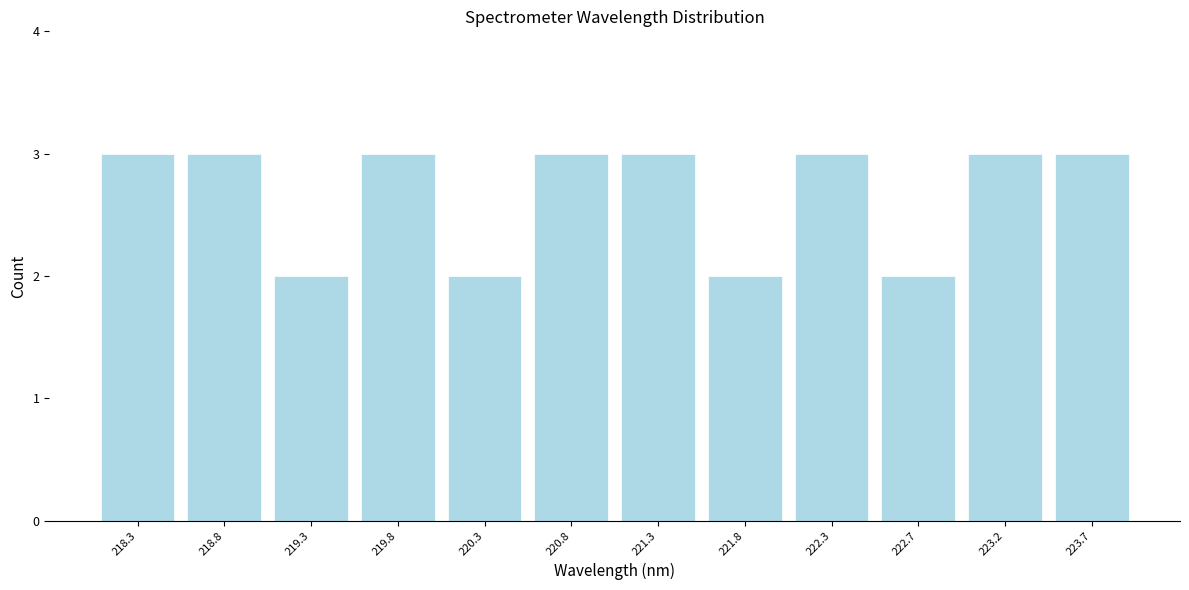

Reading left to right, list every bar in this chart as the range it spans on the x-axis followed by its height. Neither the bar edges nor the heights are printed on the chart, so give them approximately, as read against the axes.

218.05 to 218.55: 3
218.55 to 219.05: 3
219.05 to 219.55: 2
219.55 to 220.05: 3
220.05 to 220.55: 2
220.55 to 221.00: 3
221.00 to 221.50: 3
221.50 to 222.00: 2
222.00 to 222.50: 3
222.50 to 223.00: 2
223.00 to 223.50: 3
223.50 to 224.00: 3